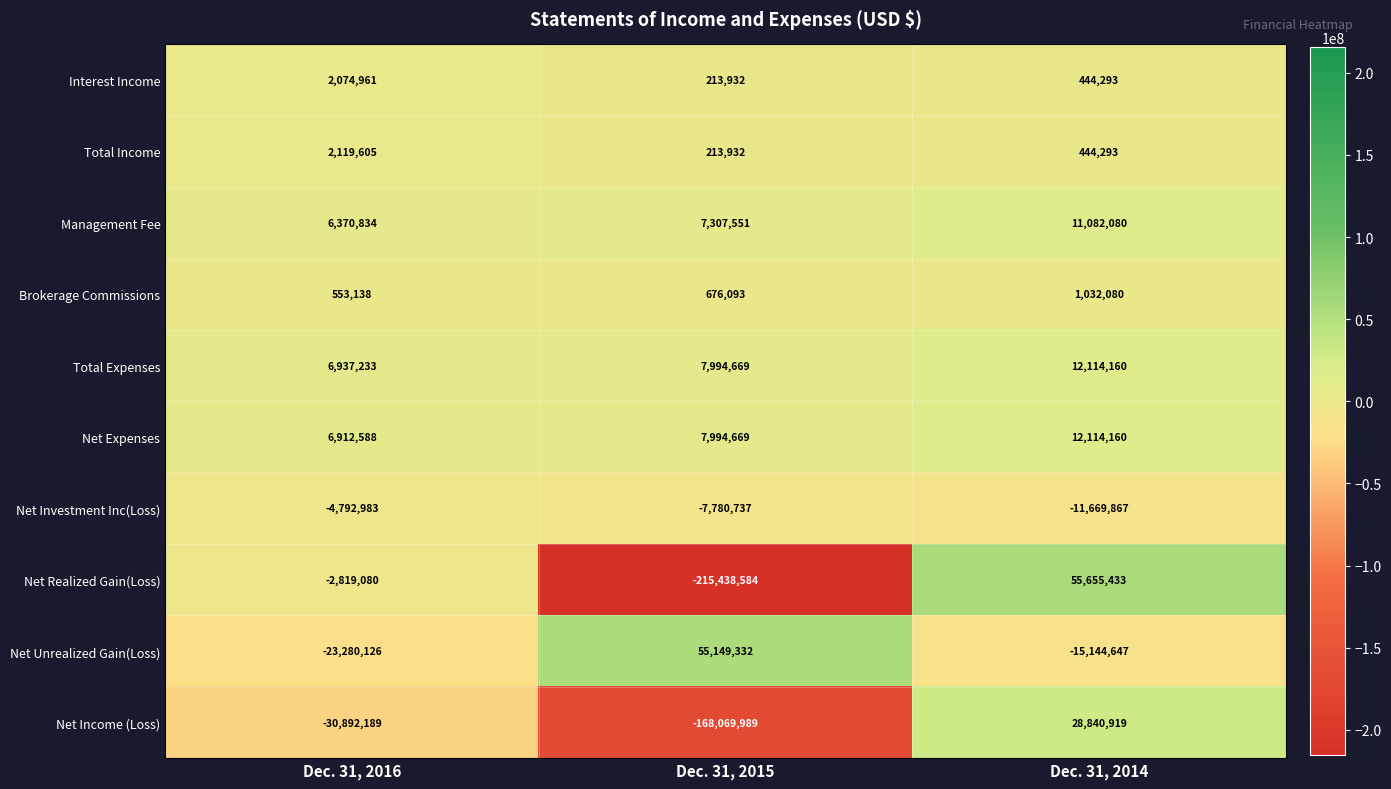

Read the Net Investment Inc(Loss) value at Dec. 31, 2016.

-4792983